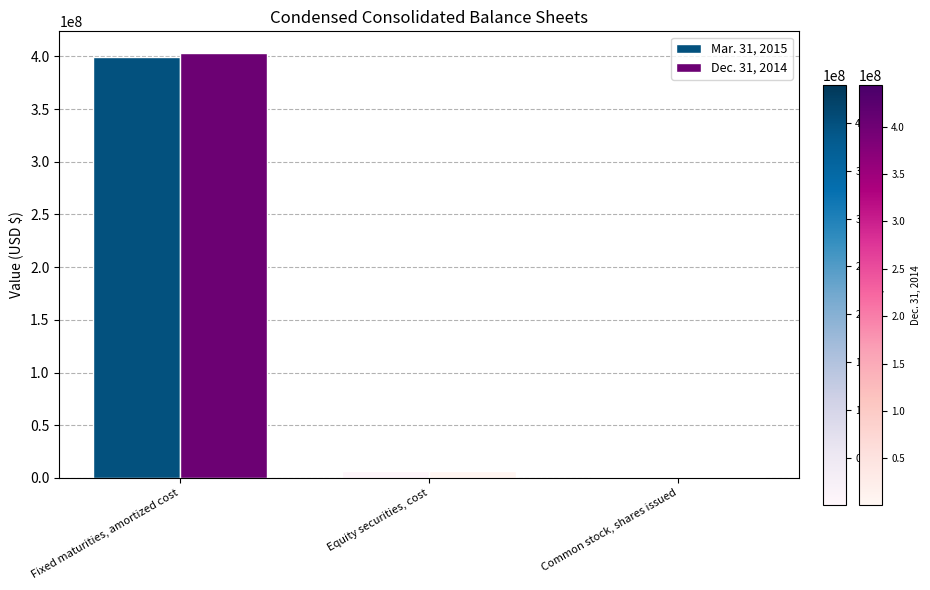

Which category has the highest value across all series?

Fixed maturities, amortized cost